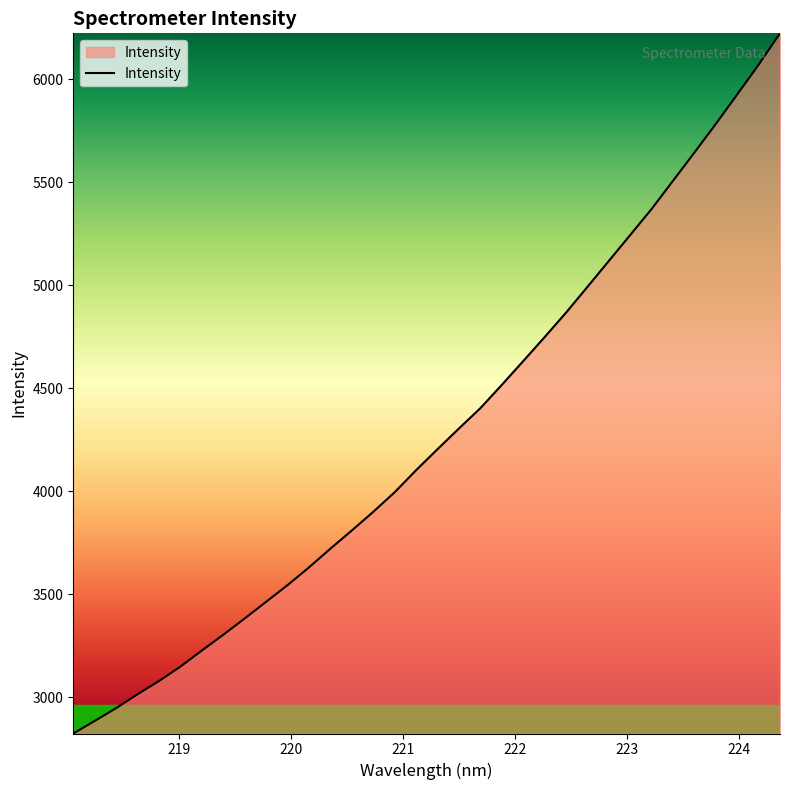

How many series are shown in this chart?

1